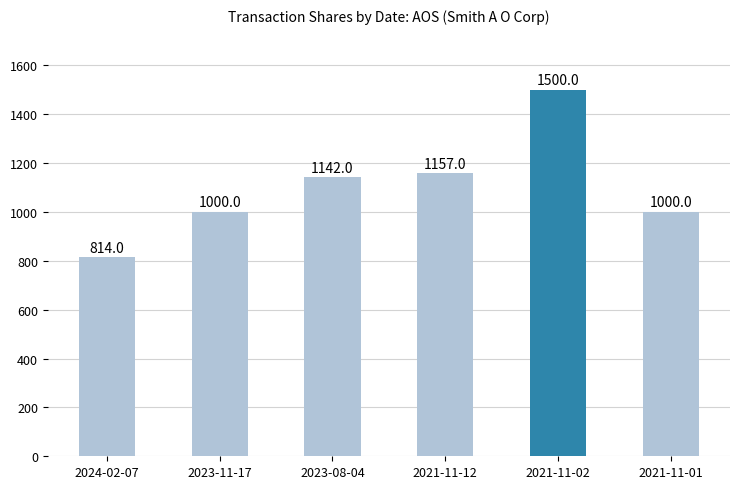

Read the value at 2023-11-17, to the nearest 50.

1000